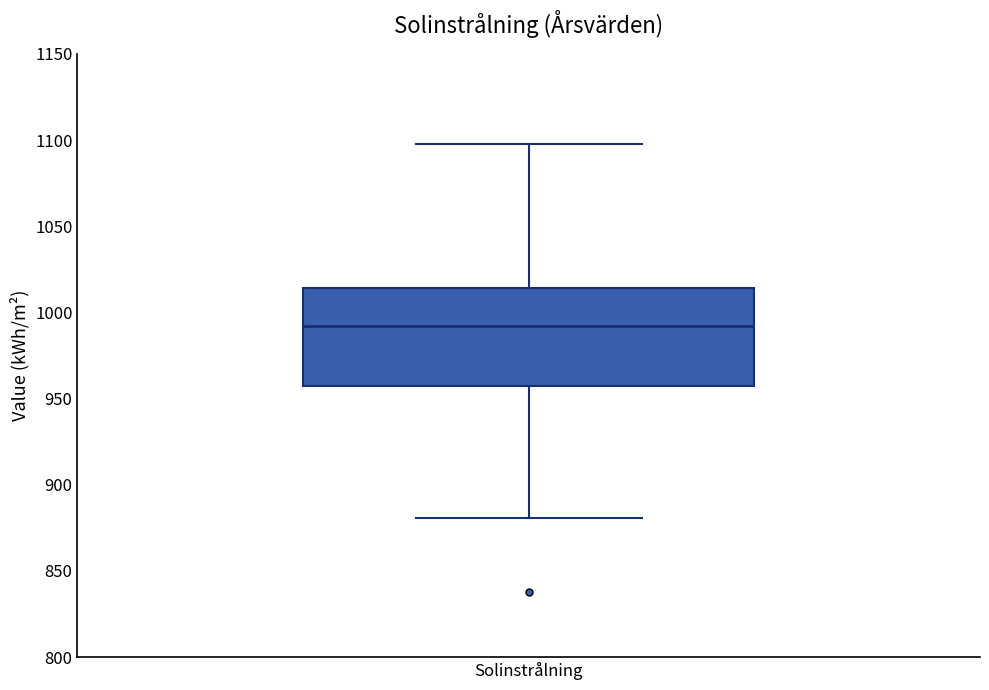

Where does the upper whisker of the box for Solinstrålning end on the y-axis? The values are not printed on the chart, so give them approximately, as read against the axis.

1100